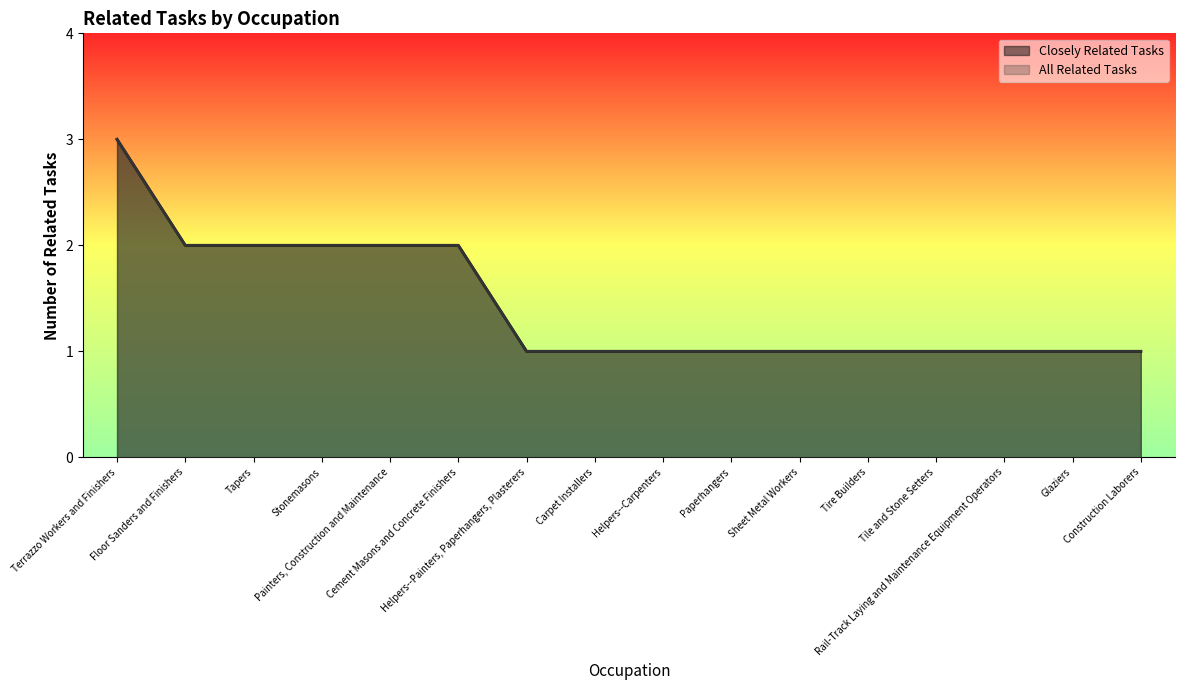

How many lines are shown in the chart?

2